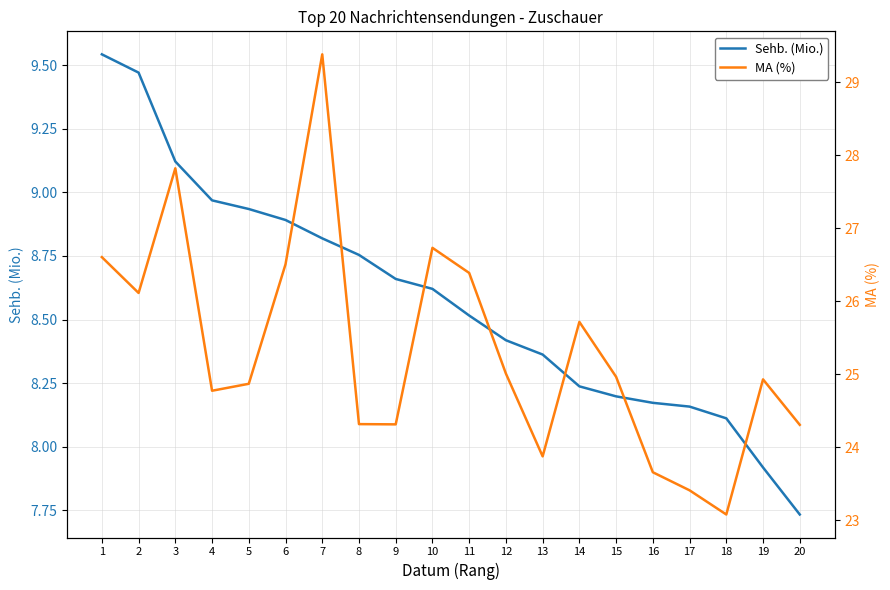

Reading left to right, transcribe all the data shown in this chart.

Sehb. (Mio.): 9.5	9.5	9.1	9.0	8.9	8.9	8.8	8.8	8.7	8.6	8.5	8.4	8.4	8.2	8.2	8.2	8.2	8.1	7.9	7.7
MA (%): 26.6	26.1	27.8	24.8	24.9	26.5	29.4	24.3	24.3	26.7	26.4	25.0	23.9	25.7	25.0	23.7	23.4	23.1	24.9	24.3